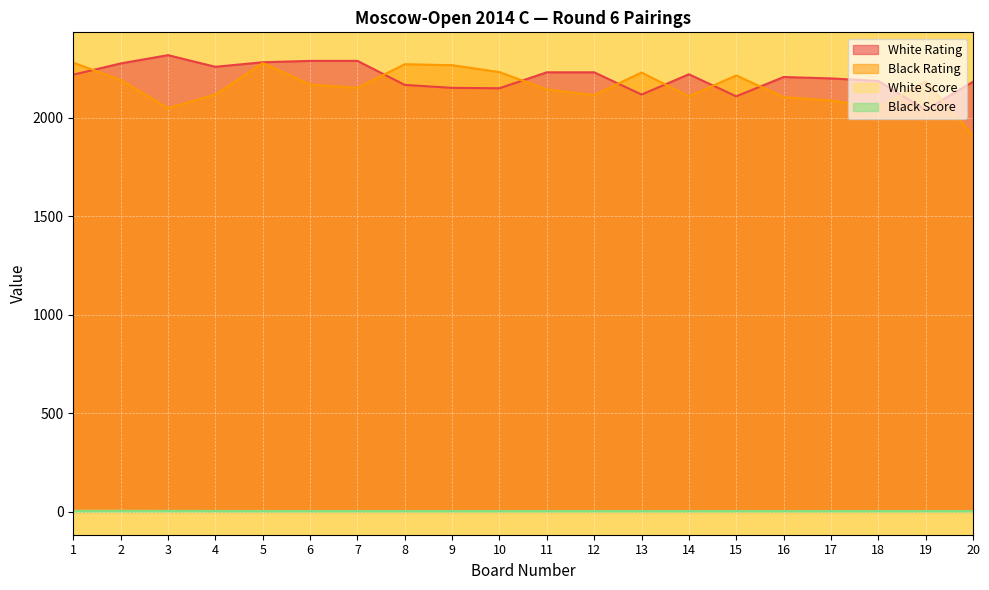

Where is White Score nearest to the value 4?

6